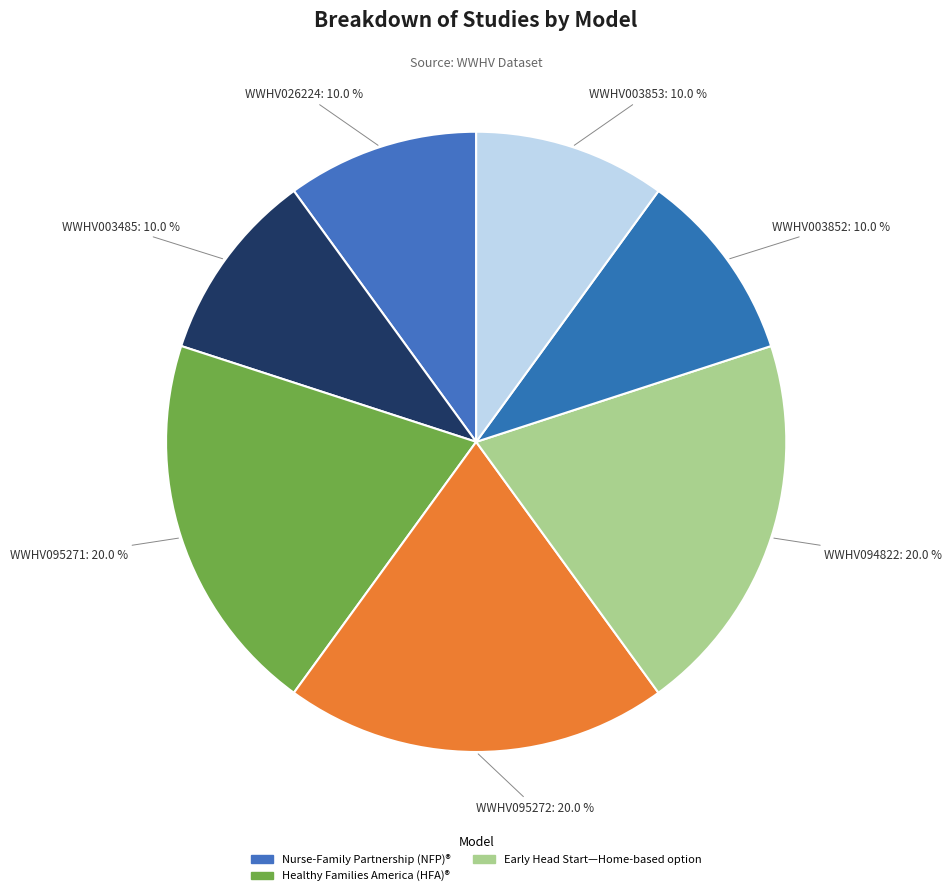

What percentage is the WWHV094822 slice, to the nearest percent?

20%